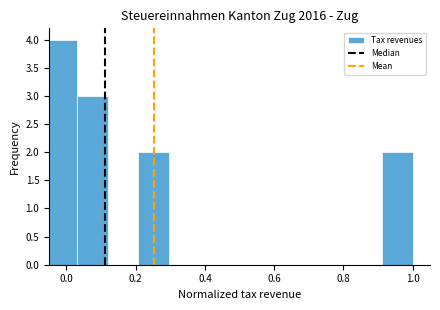

Reading left to right, transcribe this chart: for each bar, give the range it covers on the x-axis and its height. Neither the bar edges nor the heights are printed on the chart, so give them approximately, as read against the axes.

-0.06 to 0.04: 4
0.04 to 0.12: 3
0.12 to 0.20: 0
0.20 to 0.30: 2
0.30 to 0.38: 0
0.38 to 0.48: 0
0.48 to 0.56: 0
0.56 to 0.64: 0
0.64 to 0.74: 0
0.74 to 0.82: 0
0.82 to 0.92: 0
0.92 to 1.00: 2